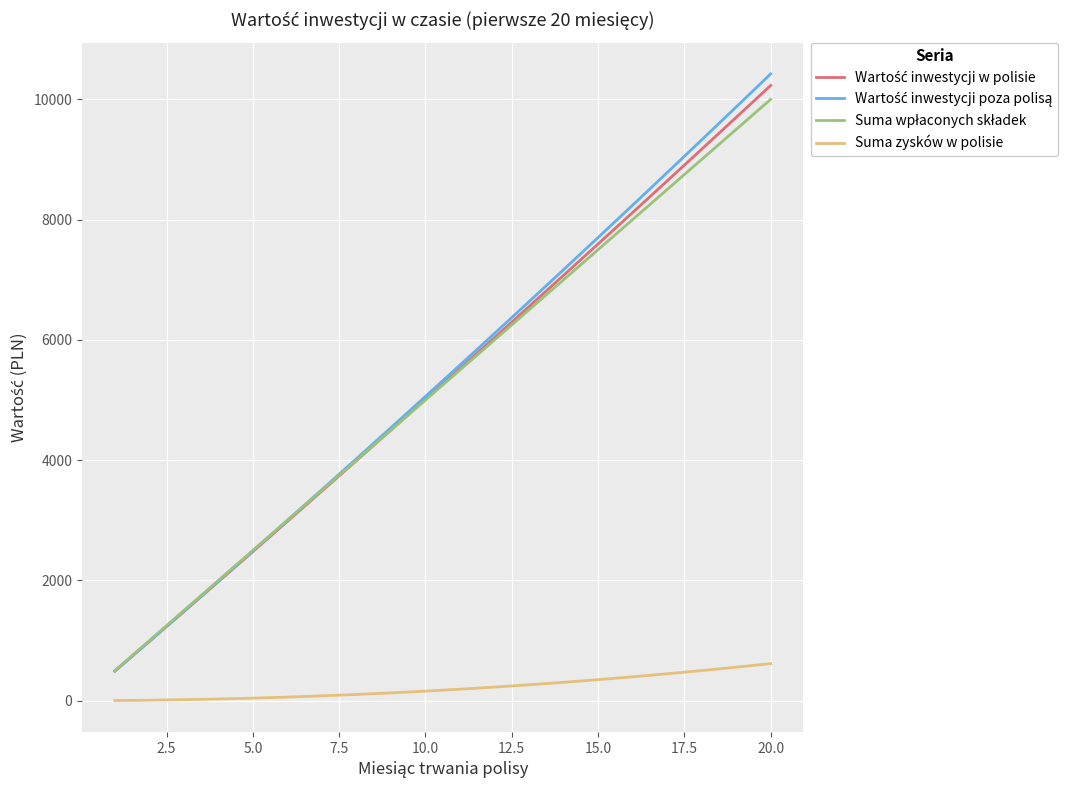

What is the greatest value displayed?

10423.0